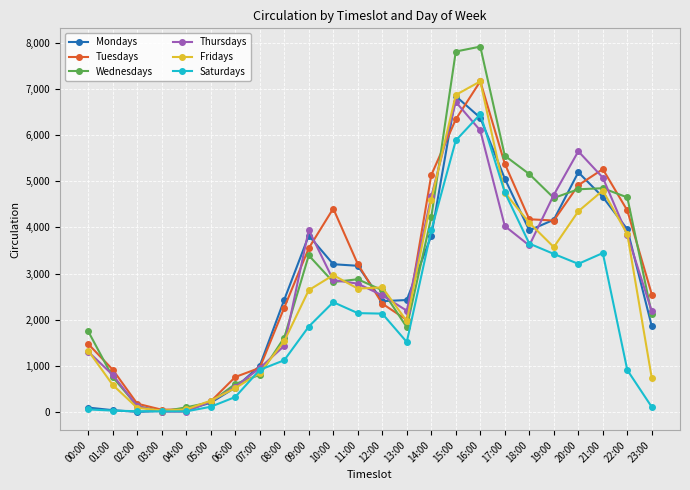

The Wednesdays series shows 133 at 02:00. True or false?

True